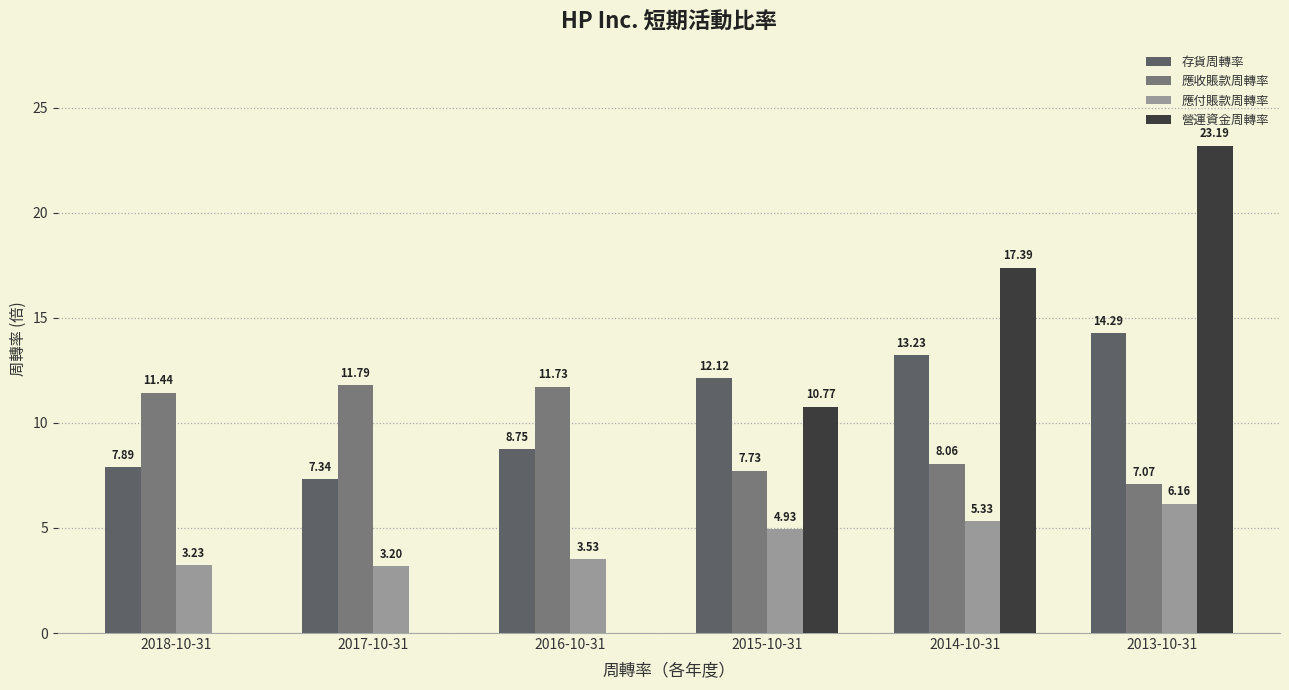

Which category has the lowest value in the 存貨周轉率 series?

2017-10-31